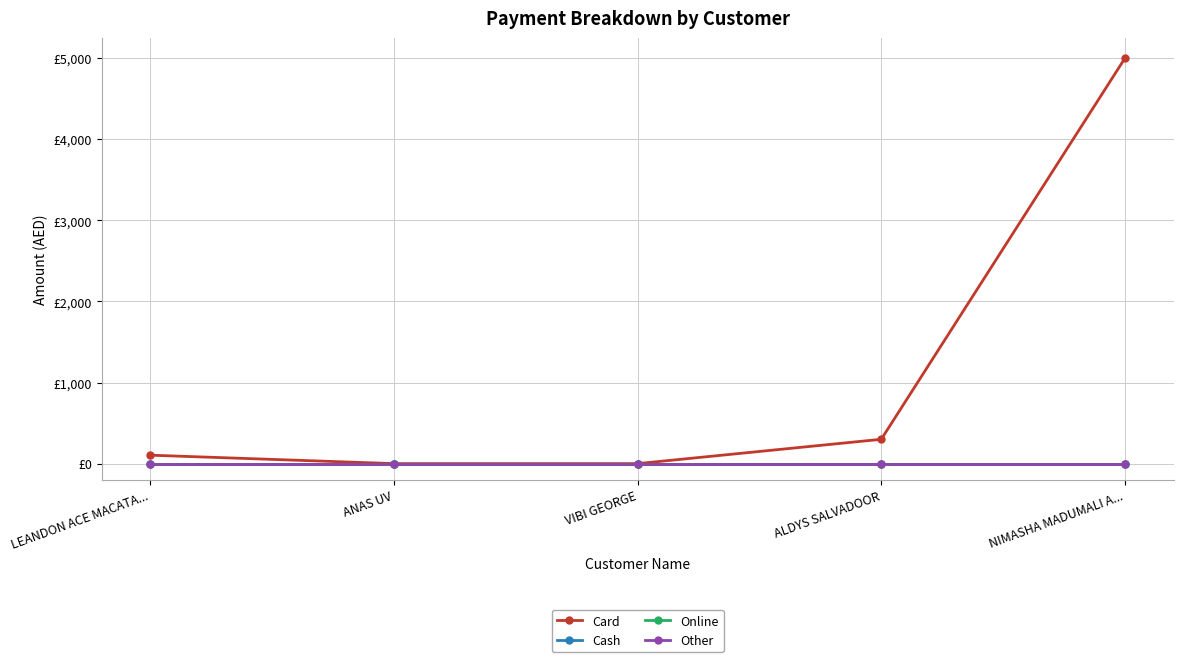

Between VIBI GEORGE and ALDYS SALVADOOR, which series saw the biggest shift?

Card